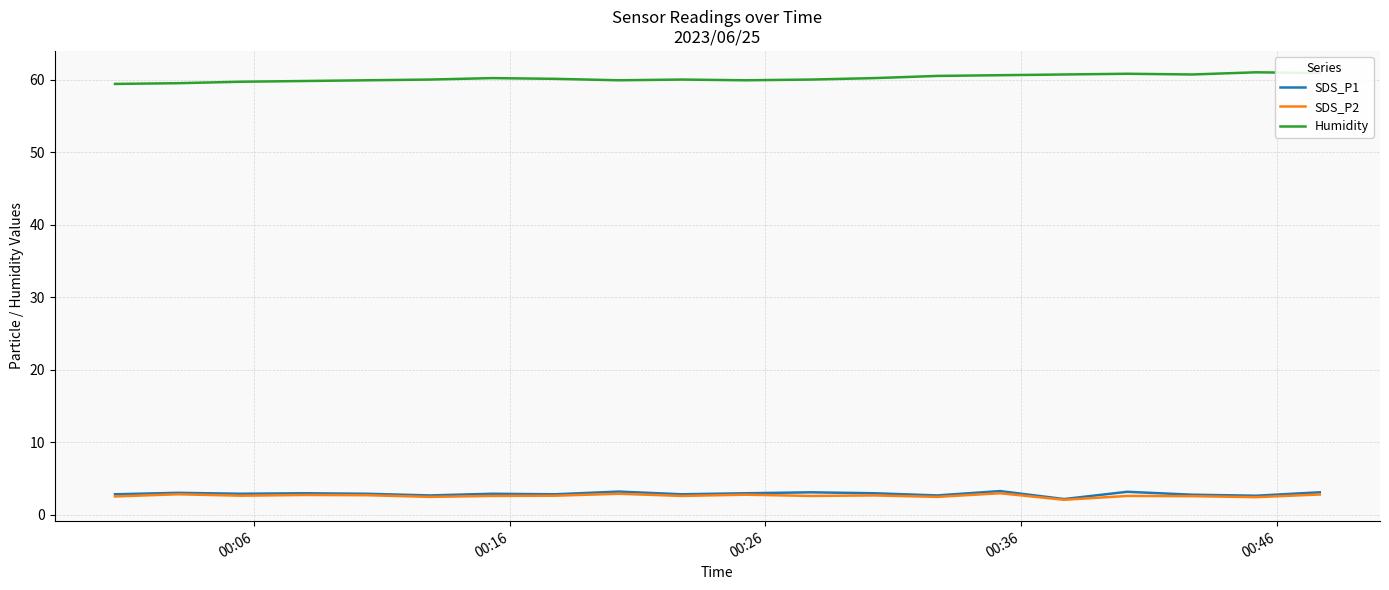

True or false: SDS_P2 and Humidity cross at least once.

False